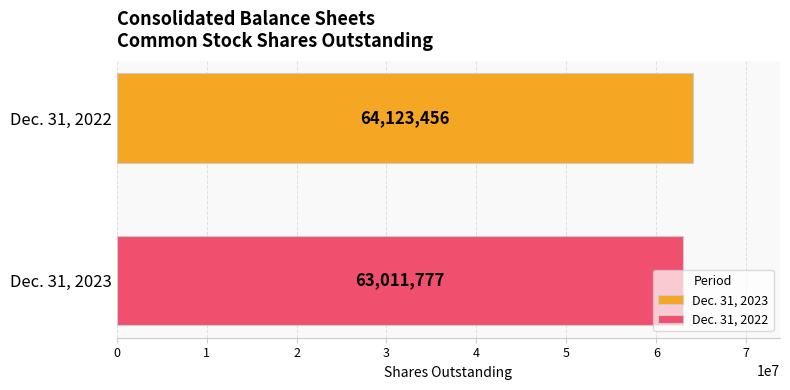

What is the minimum value shown in the chart?

63011777